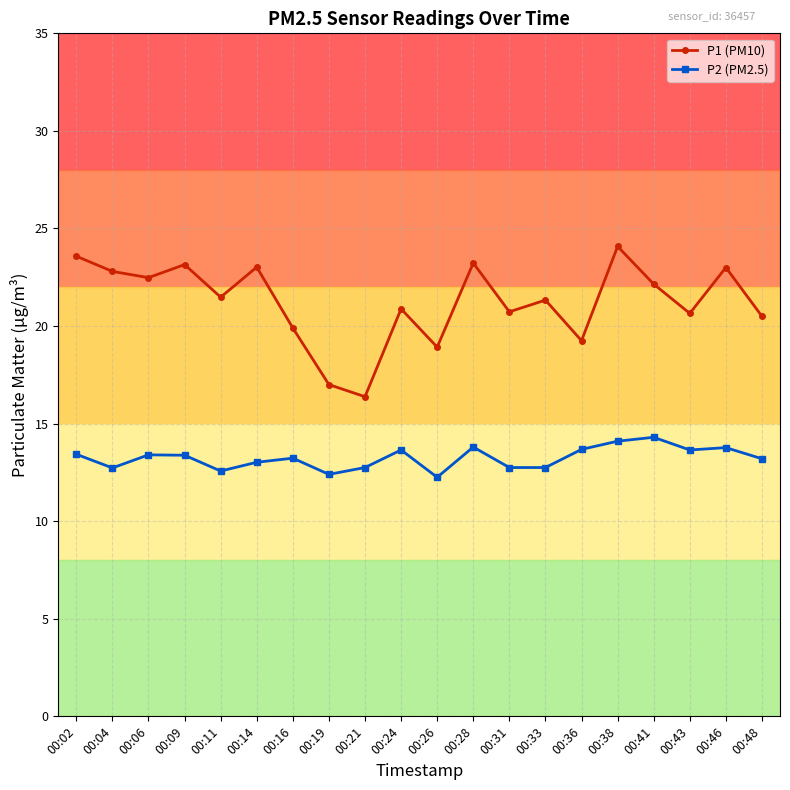

Does the chart have visible grid lines?

Yes